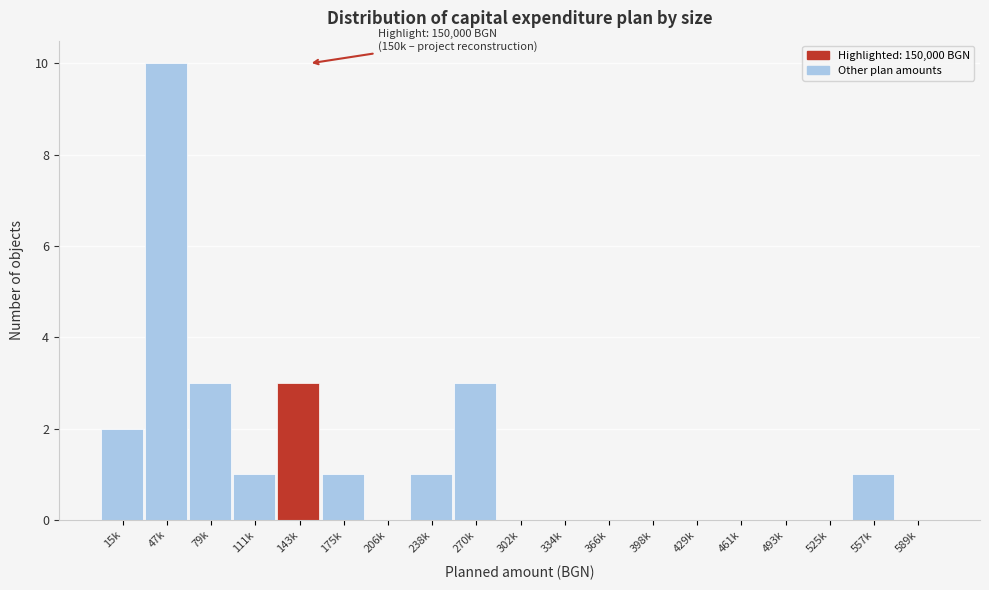

Reading right to left, extract all data points from this chart.

589k=0	557k=1	525k=0	493k=0	461k=0	429k=0	398k=0	366k=0	334k=0	302k=0	270k=3	238k=1	206k=0	175k=1	143k=3	111k=1	79k=3	47k=10	15k=2